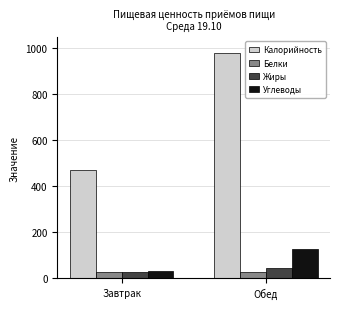

Which series has the largest range (max minus min)?

Калорийность